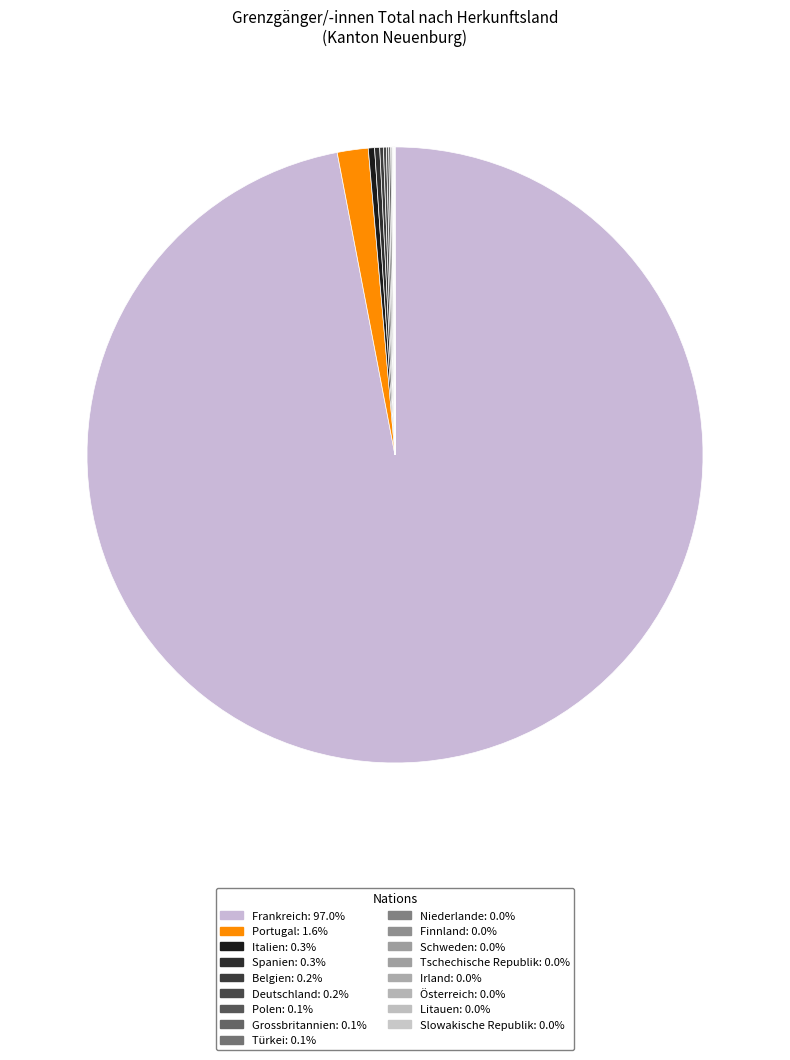

How many slices are in this pie chart?

17